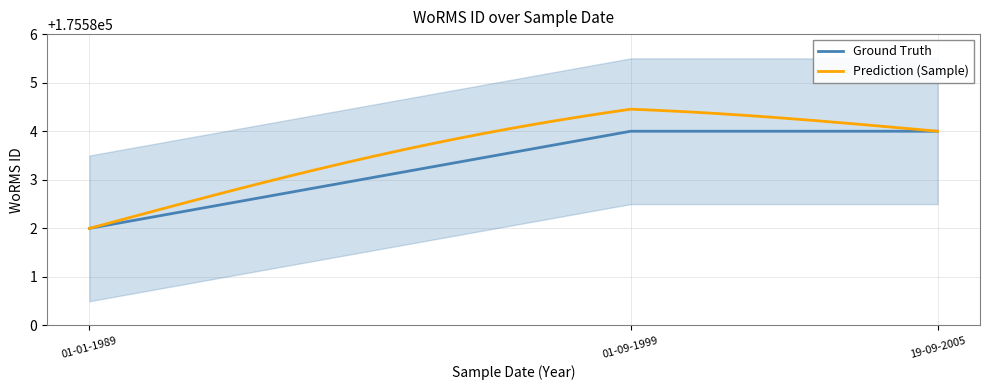

How many lines are shown in the chart?

1